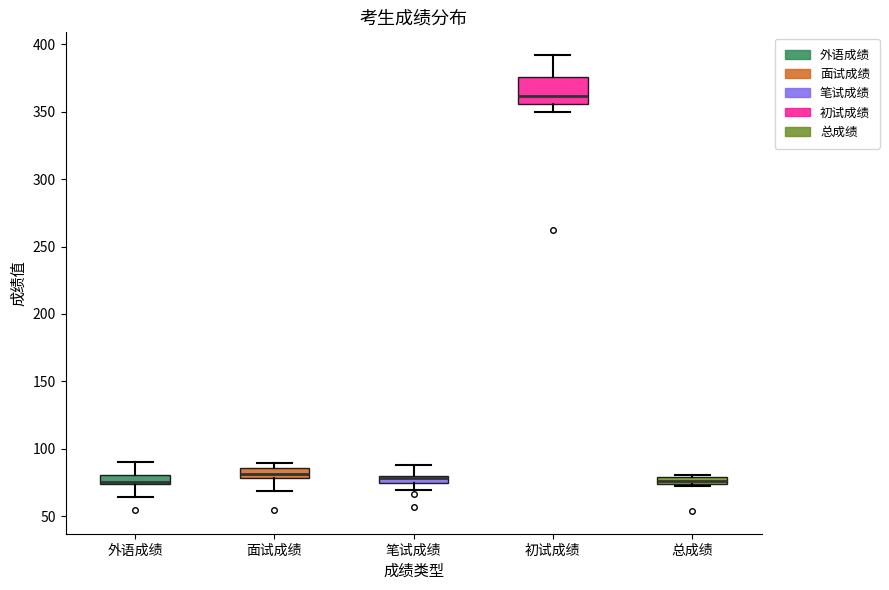

Where is the upper edge of the box for 笔试成绩 on the y-axis? The values are not printed on the chart, so give them approximately, as read against the axis.

80